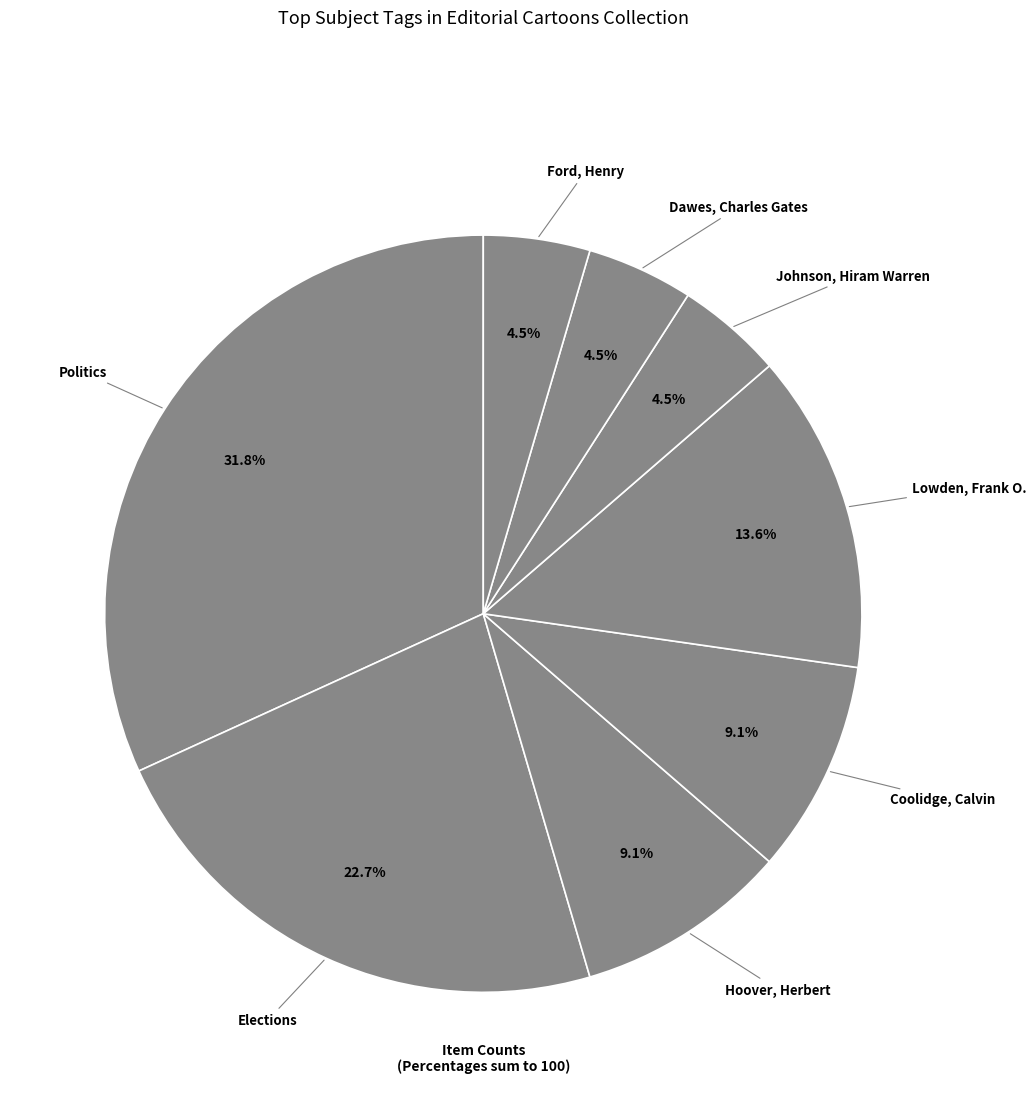

Do Elections and Hoover, Herbert together represent more than half of the pie?

No